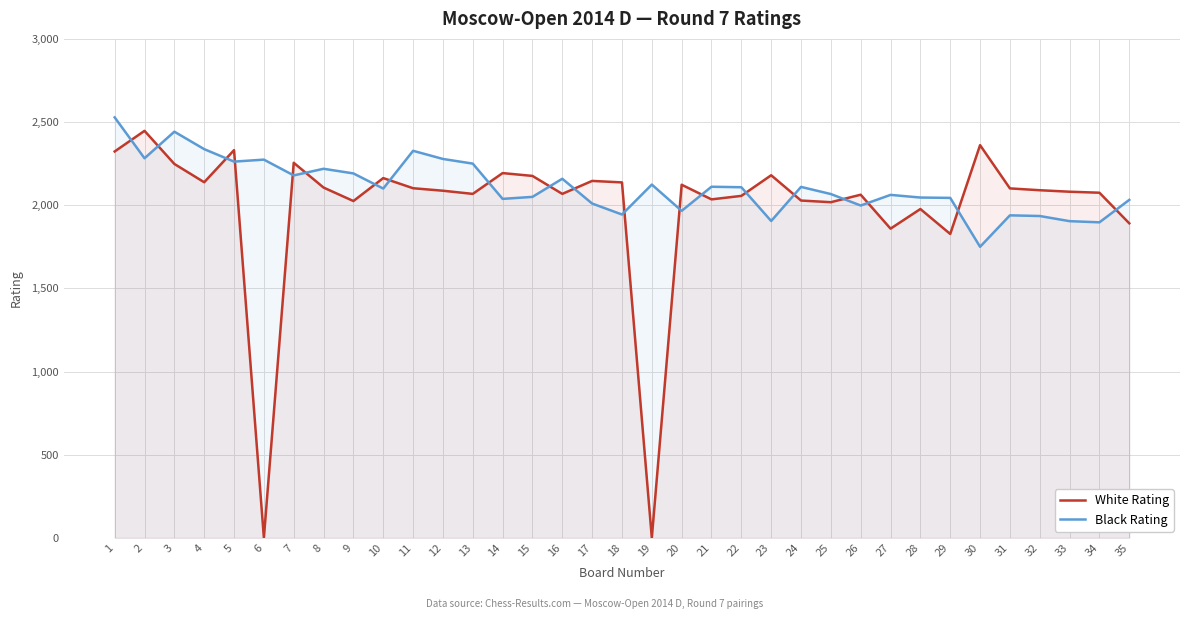

At which category is the sum across all series the highest?

1